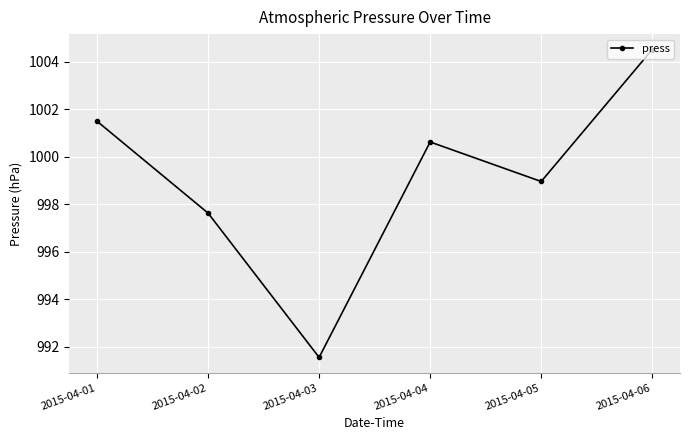

Reading right to left, transcribe all the data shown in this chart.

2015-04-06=1004.5	2015-04-05=999.0	2015-04-04=1000.6	2015-04-03=991.5	2015-04-02=997.6	2015-04-01=1001.5